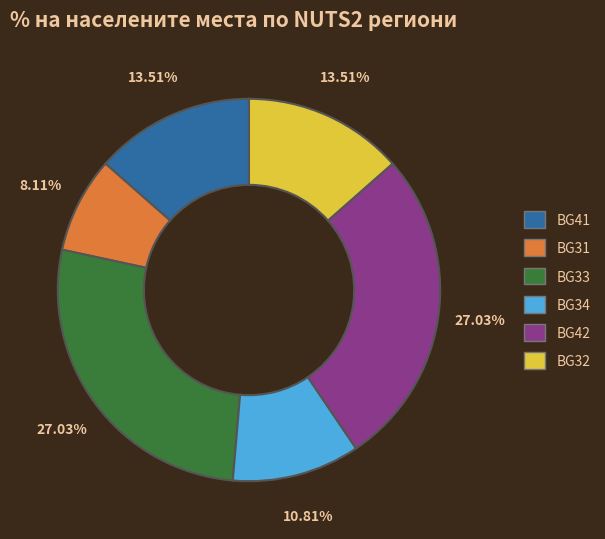

Is there any slice that represents more than half of the pie?

No